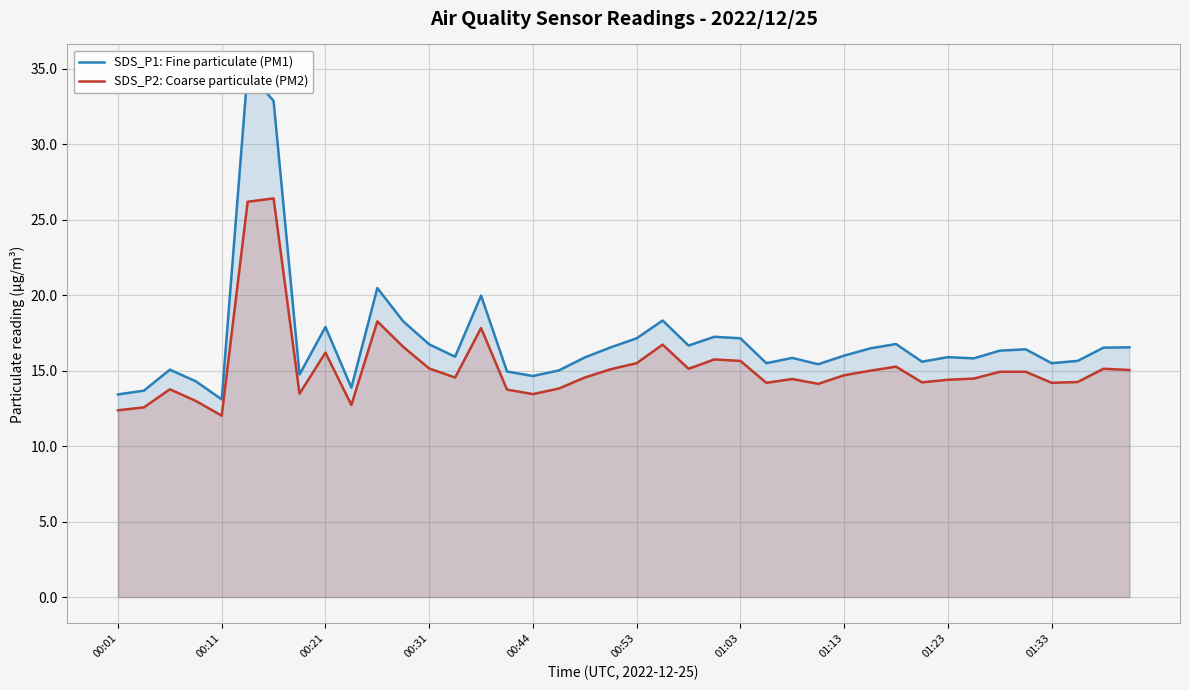

Which series has the largest total across all categories?

SDS_P1: Fine particulate (PM1)